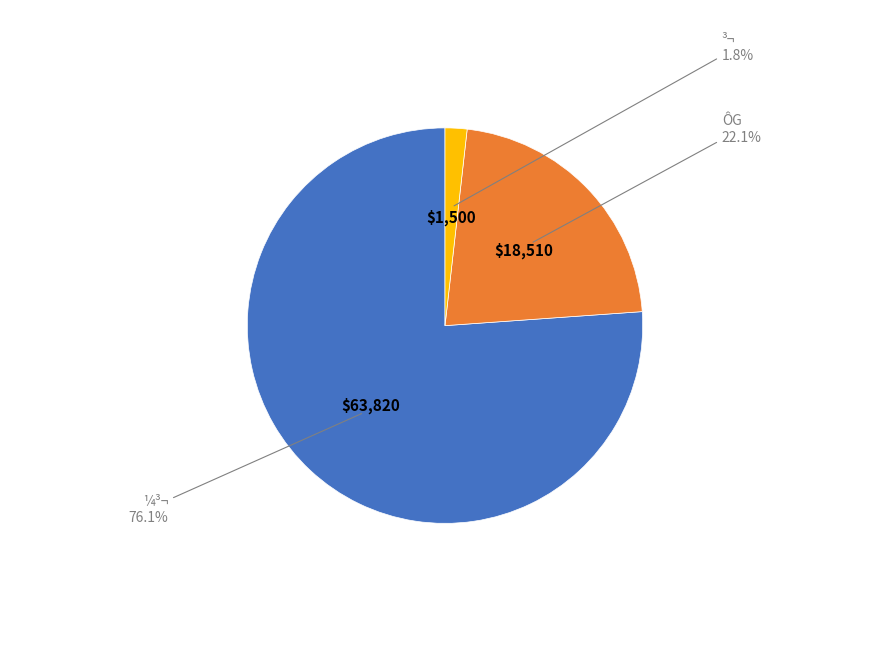

Combined, do ³¬ and ¼³¬ account for over 50%?

Yes